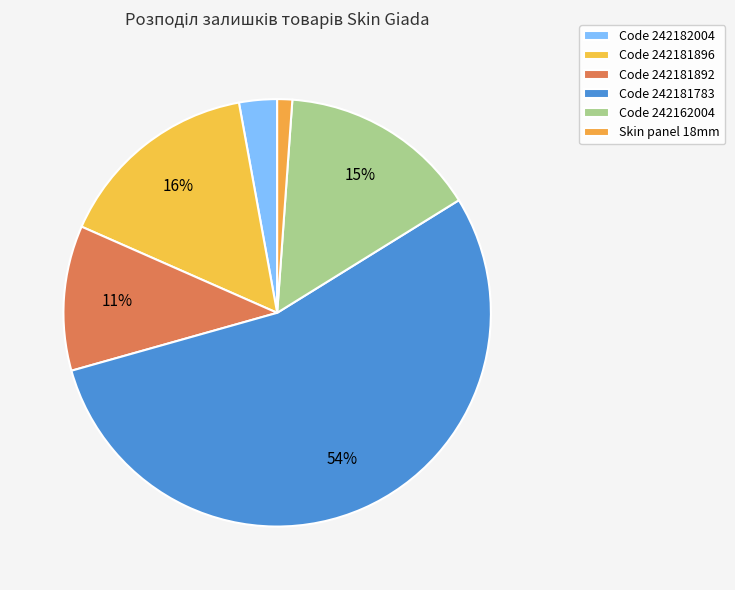

How many slices are in this pie chart?

6